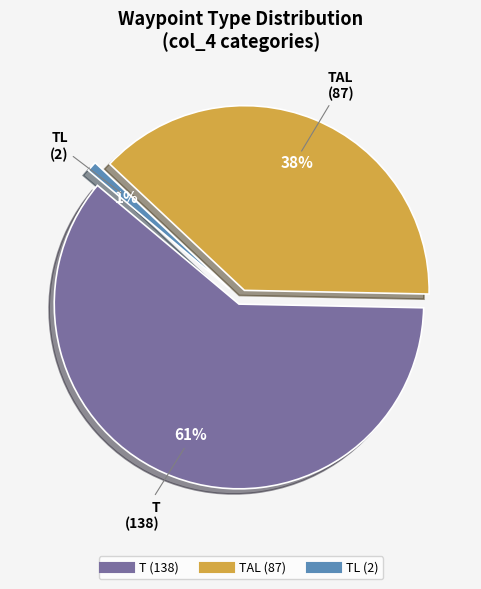

To the nearest percent, what is the difference between the TAL and TL slice percentages?

37%